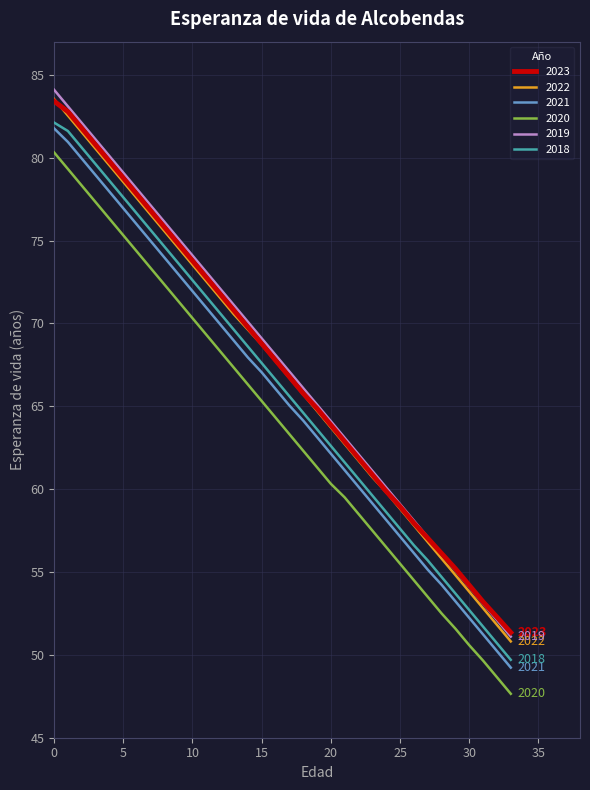

True or false: 2020 and 2018 cross at least once.

False